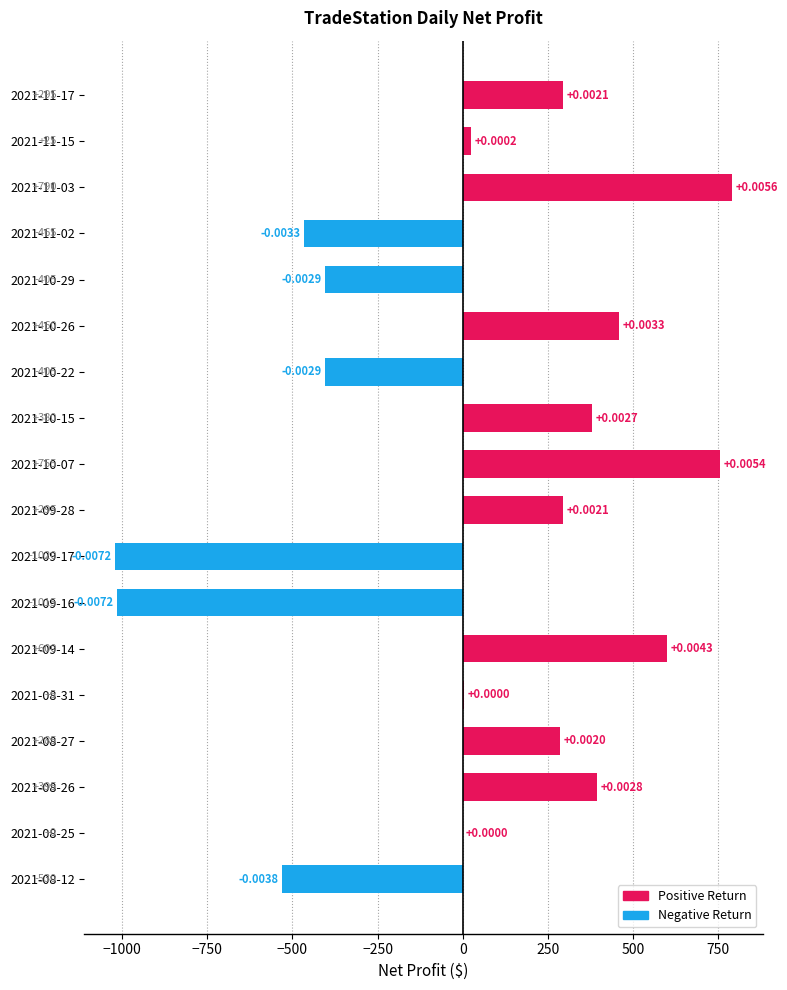

What is the sum of the values at 2021-11-15 and 2021-08-25?

25